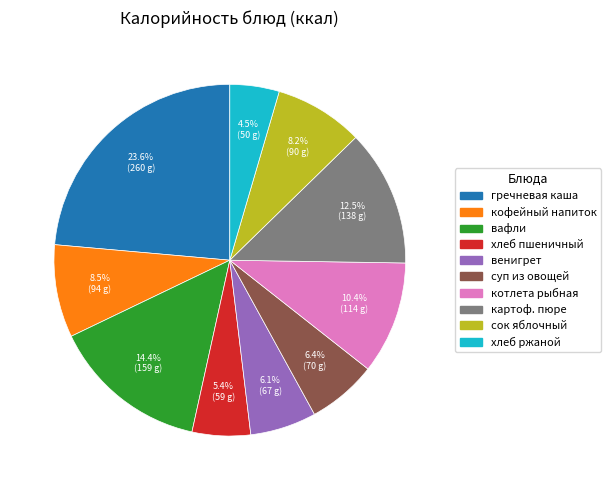

Between сок яблочный and суп из овощей, which is larger?

сок яблочный